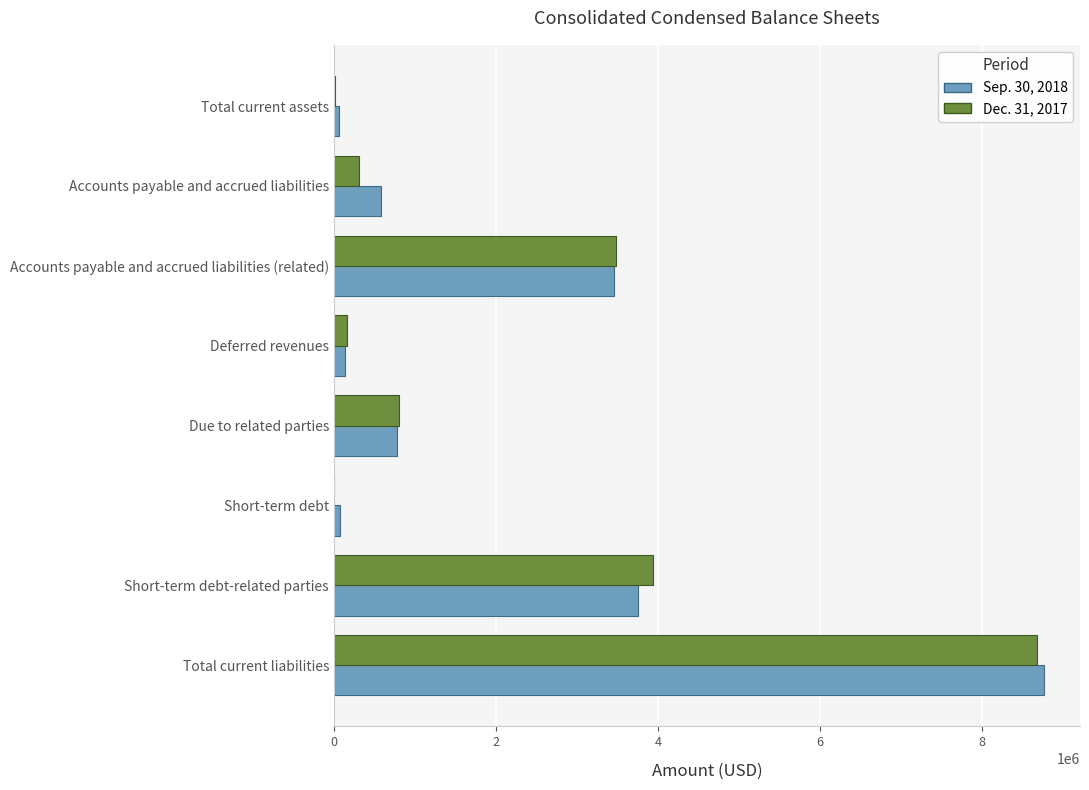

The value of Dec. 31, 2017 at Short-term debt-related parties is 6119790. True or false?

False